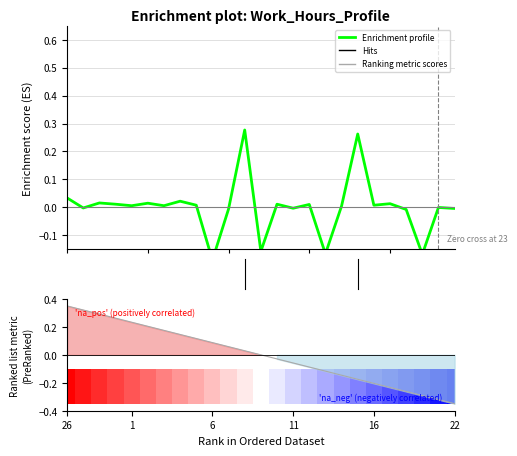

Rank the series by their average value, from highest to lowest.

Ranking metric scores, Enrichment profile